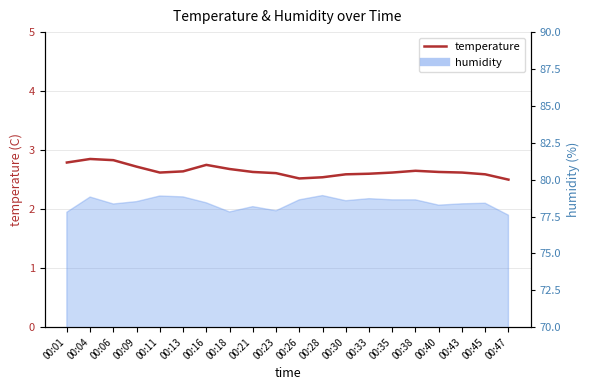

What is the ratio of the value at 00:43 to the value at 00:16?

1.0